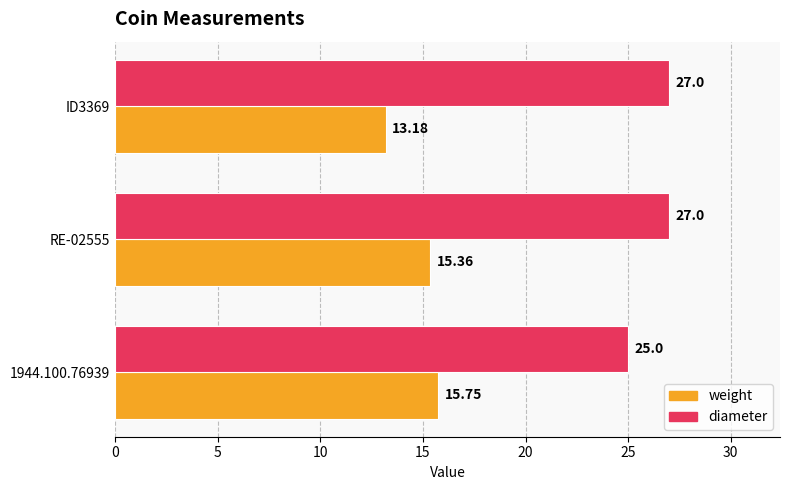

At which category is the sum across all series the highest?

RE-02555